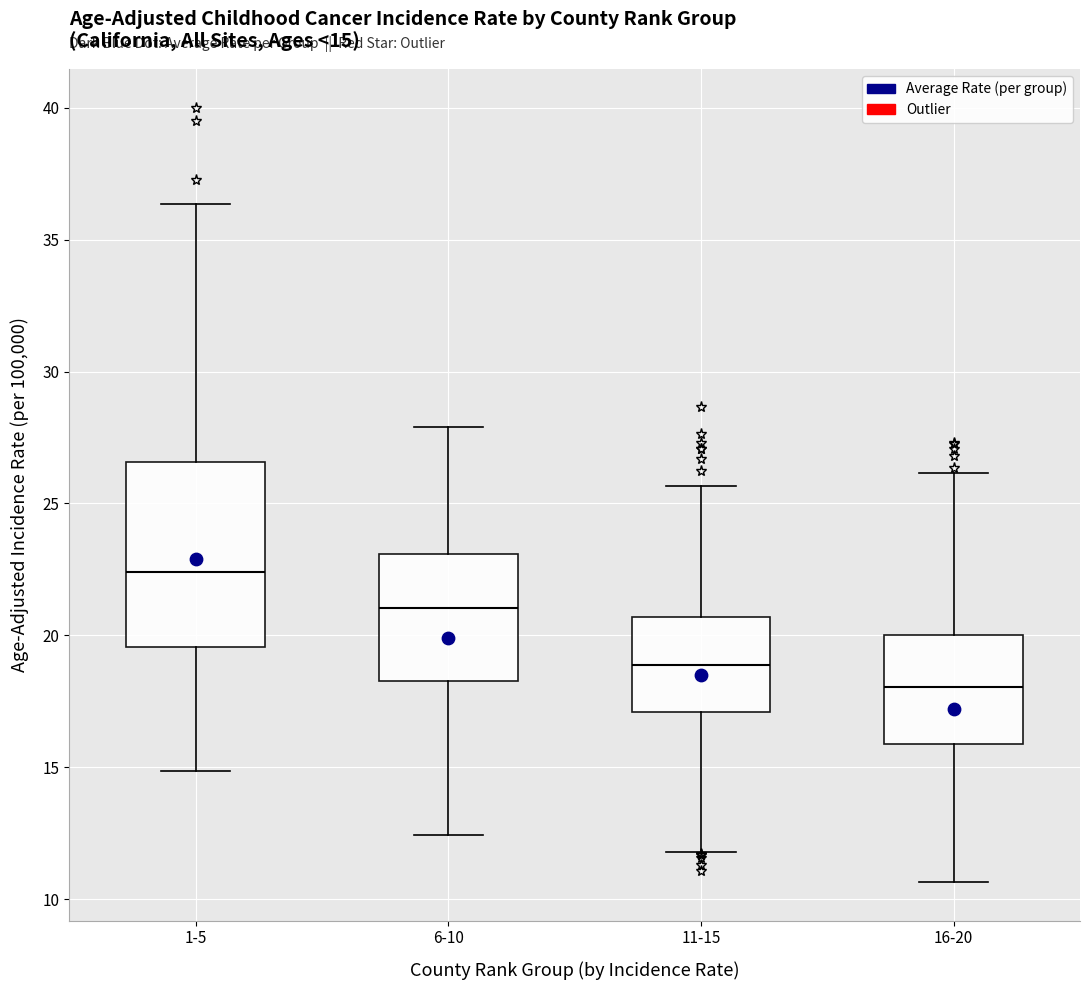

Comparing the boxes themselves (not the whiskers), which one is the tallest?

1-5